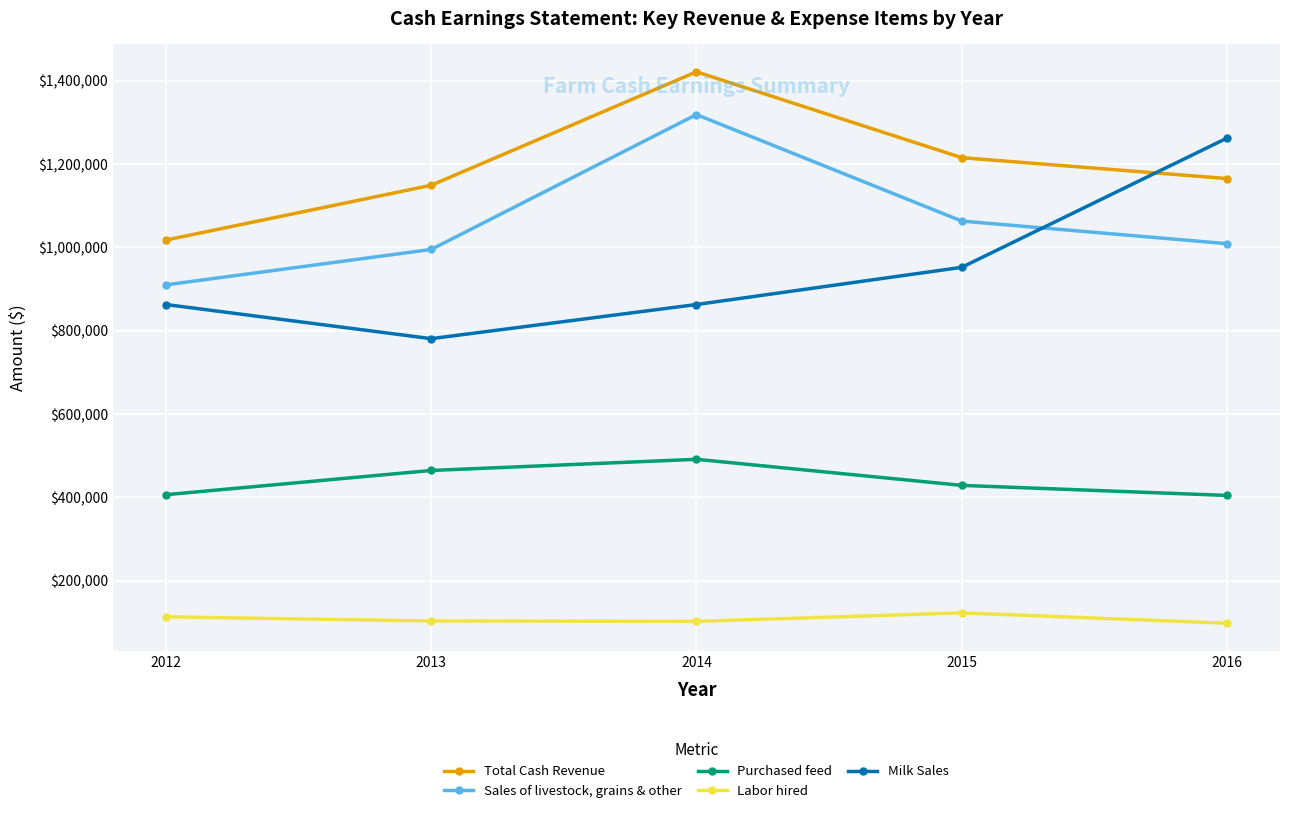

List the series in order of their peak value, lowest first.

Labor hired, Purchased feed, Milk Sales, Sales of livestock, grains & other, Total Cash Revenue